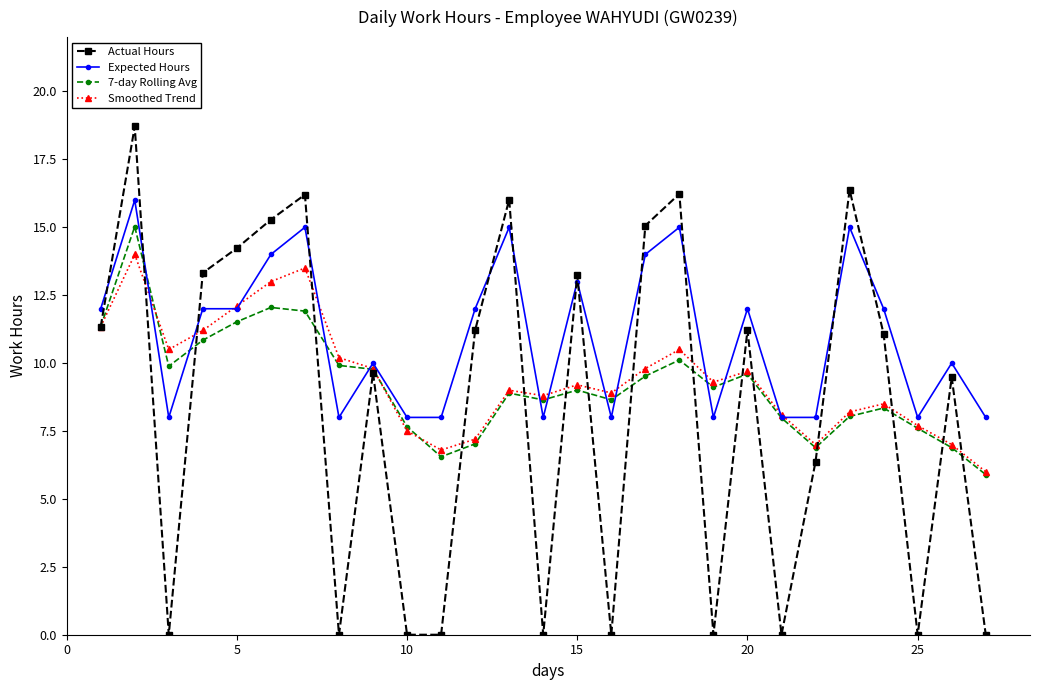

Which series has the largest range (max minus min)?

Actual Hours